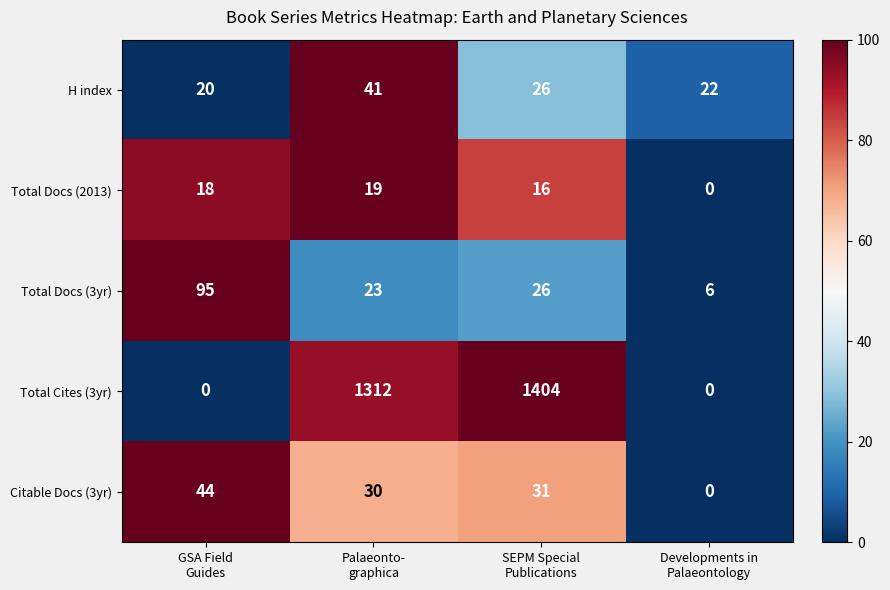

Which series has the largest range (max minus min)?

Total Cites (3yr)